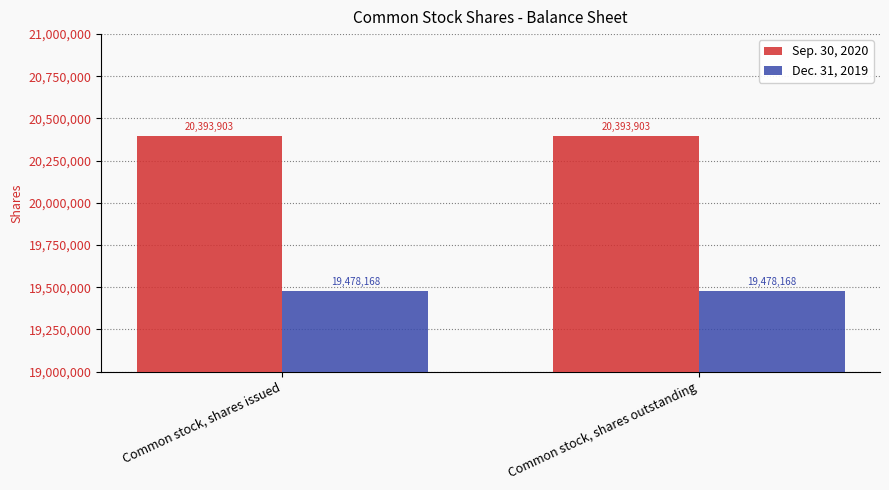

How many distinct data groups are displayed?

2